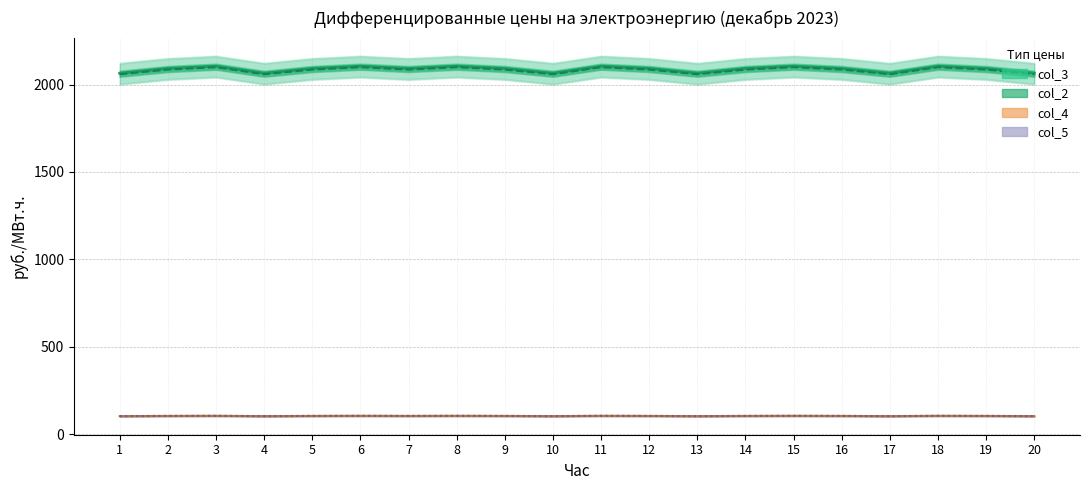

True or false: col_5 (line) and col_3 (line) intersect in this chart.

False